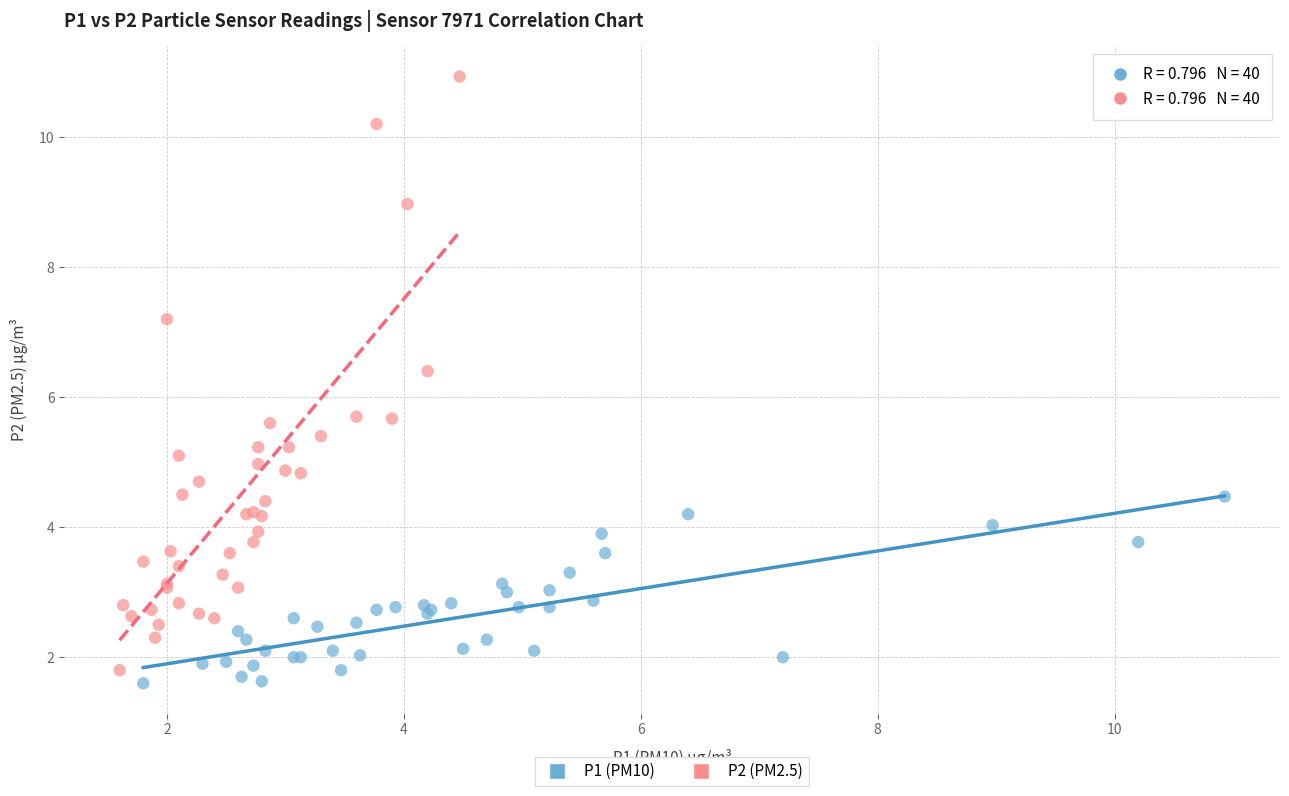

Which series reaches the maximum Y coordinate?

P2 (PM2.5)